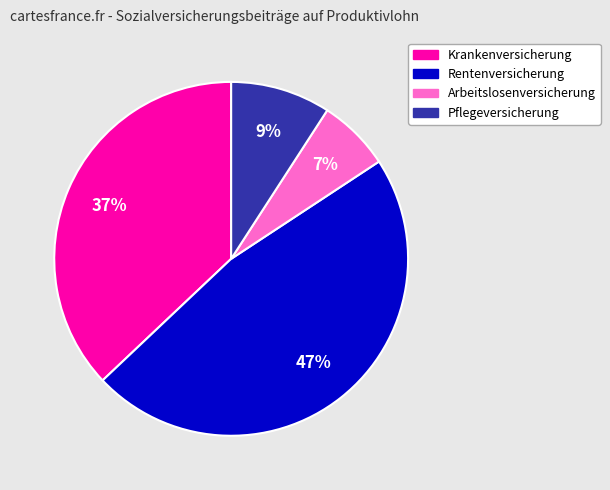

To the nearest percent, what is the average slice percentage?

25%